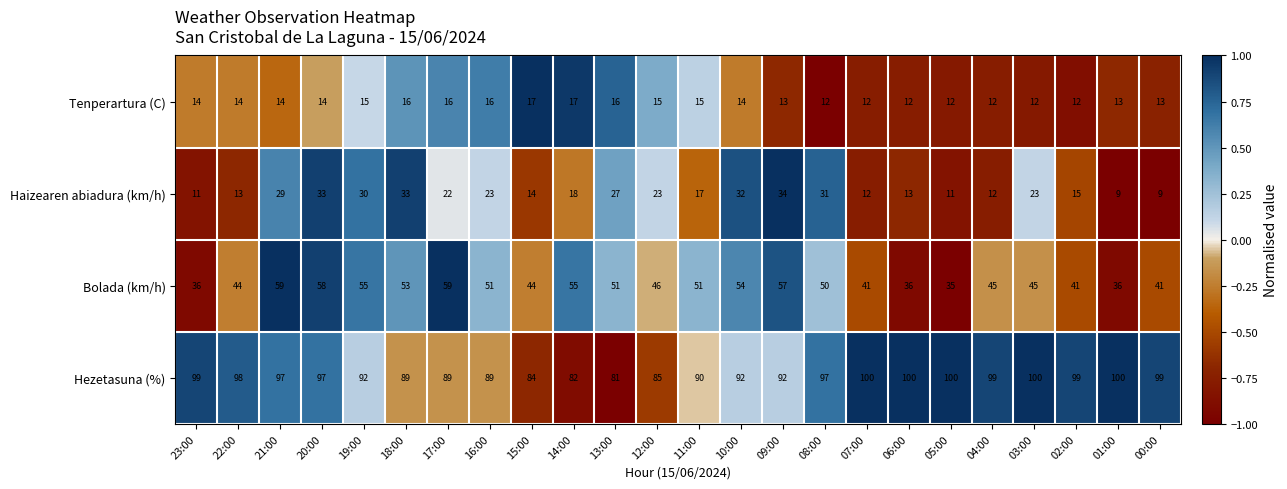

At which category is the sum across all series the highest?

20:00